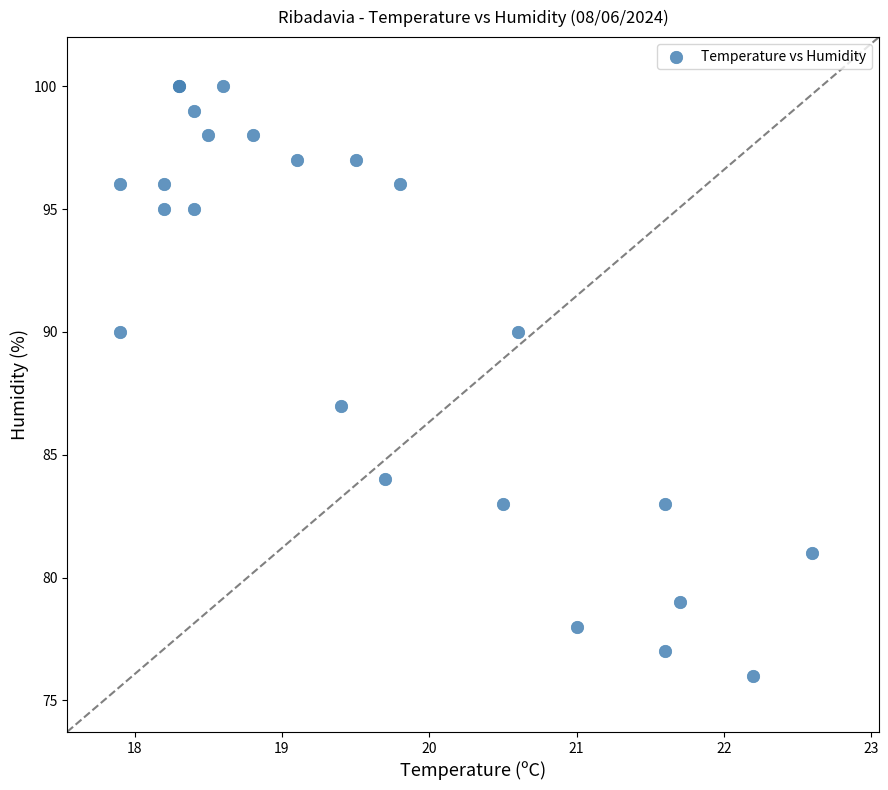

What Y value in the scatter plot is closest to 88?

87